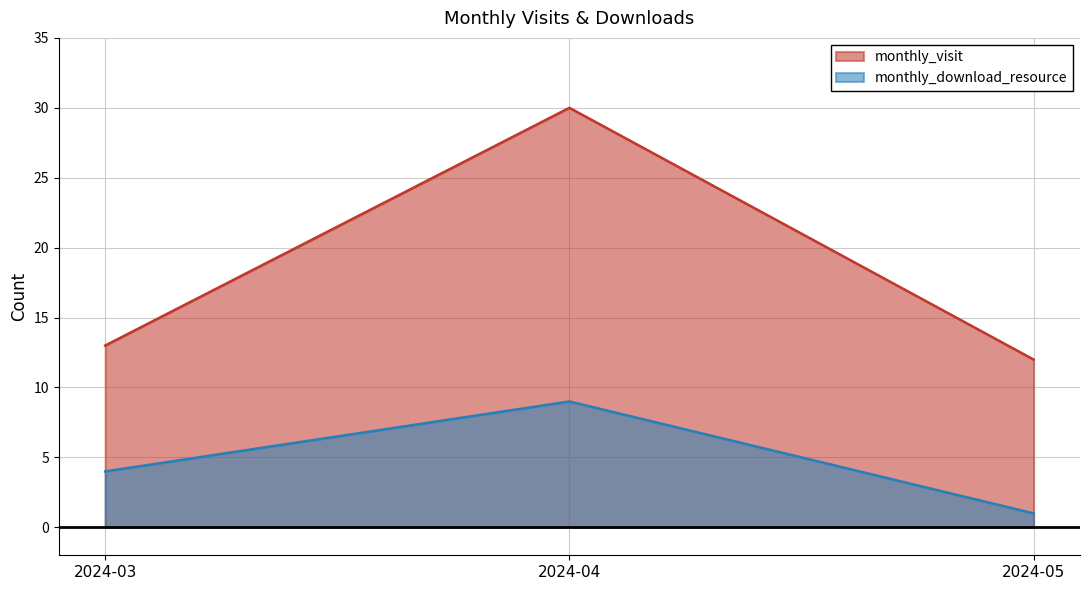

Rank the series by their average value, from highest to lowest.

monthly_visit, monthly_download_resource